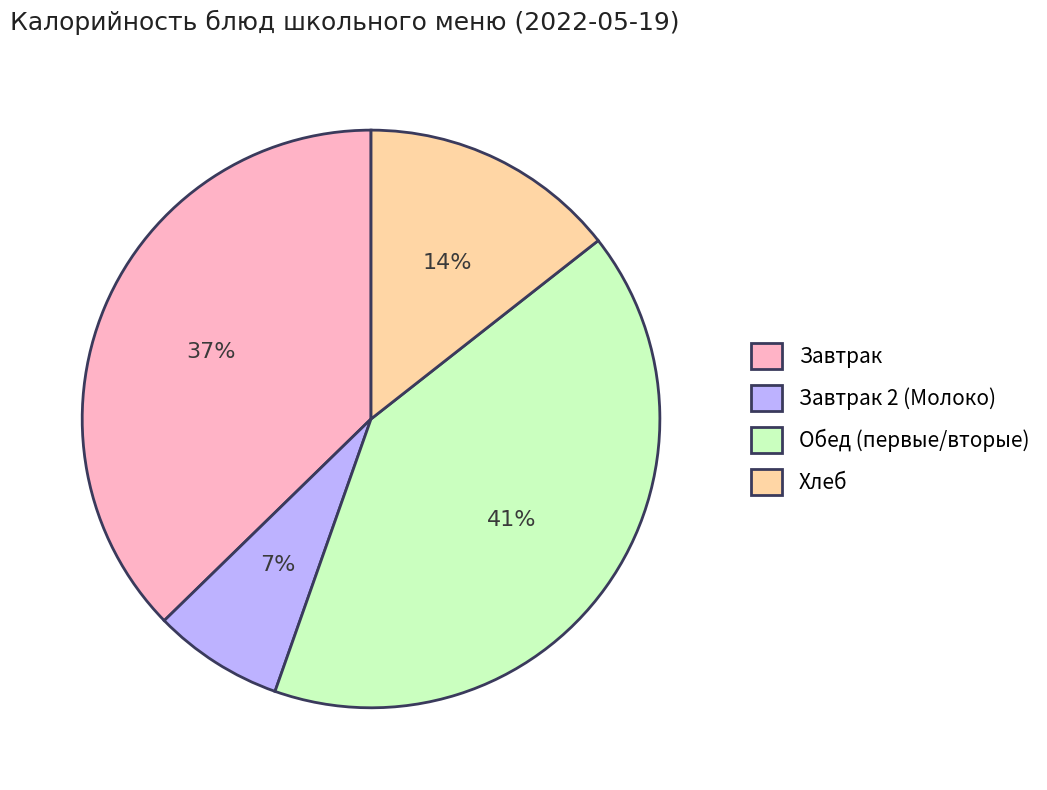

Is there a majority slice in this chart?

No